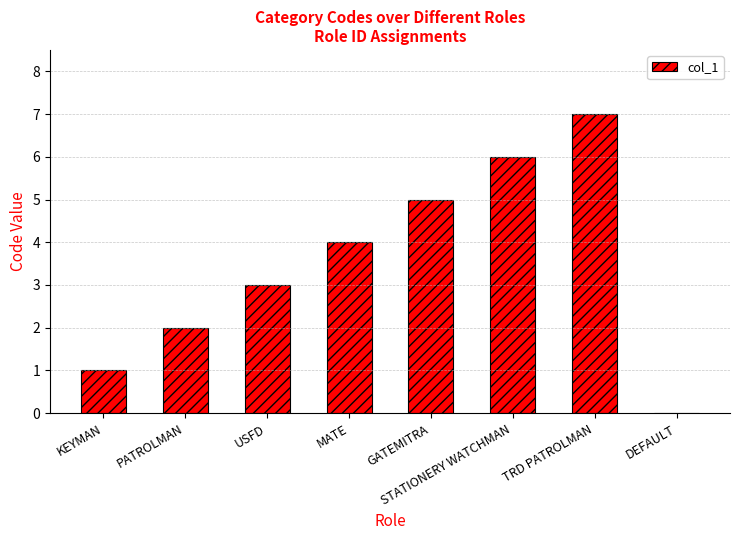

What is the maximum value shown in the chart?

7